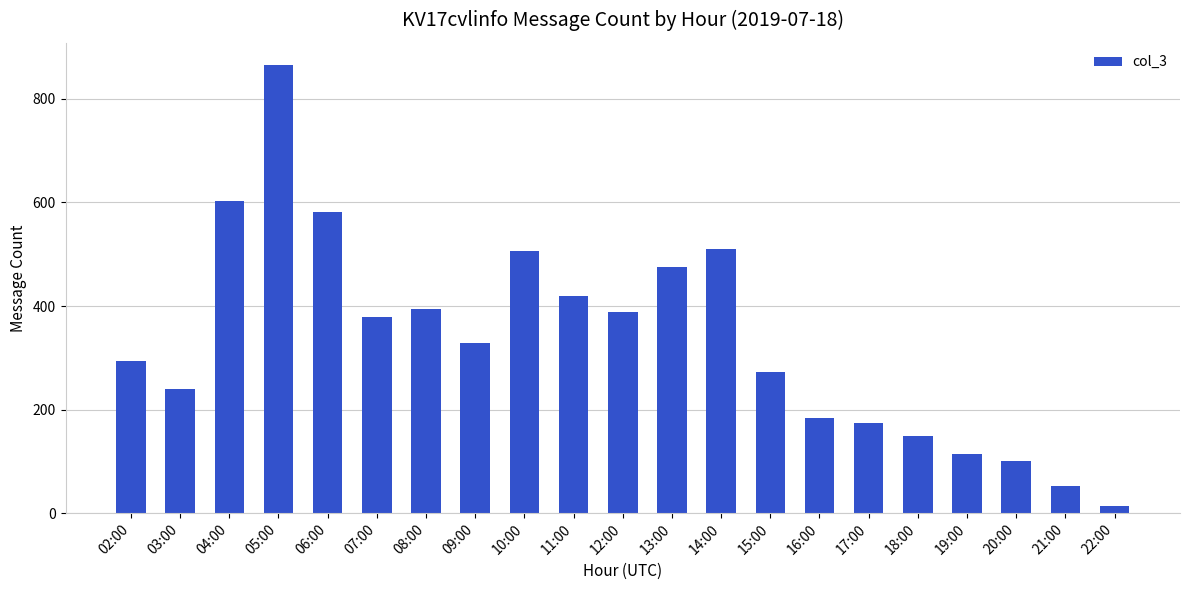

Where does the data first go above 329?

04:00